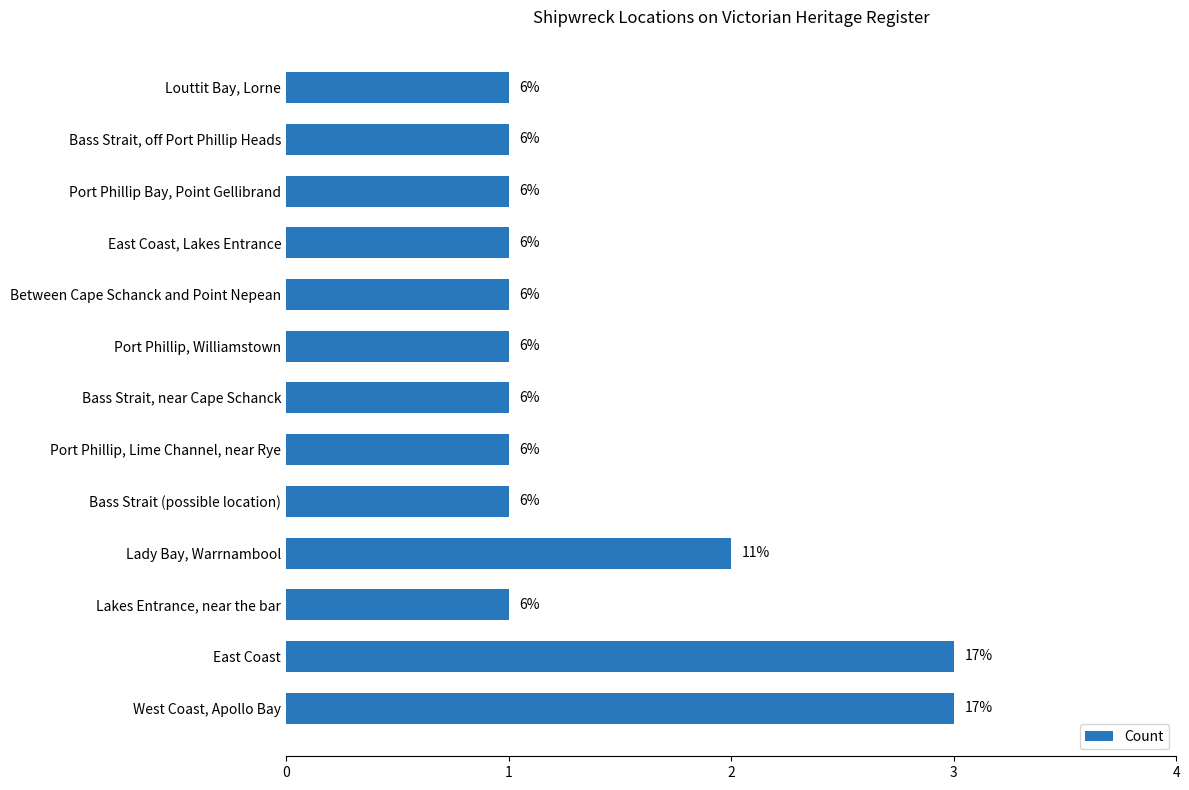

How many bars are there in total?

13